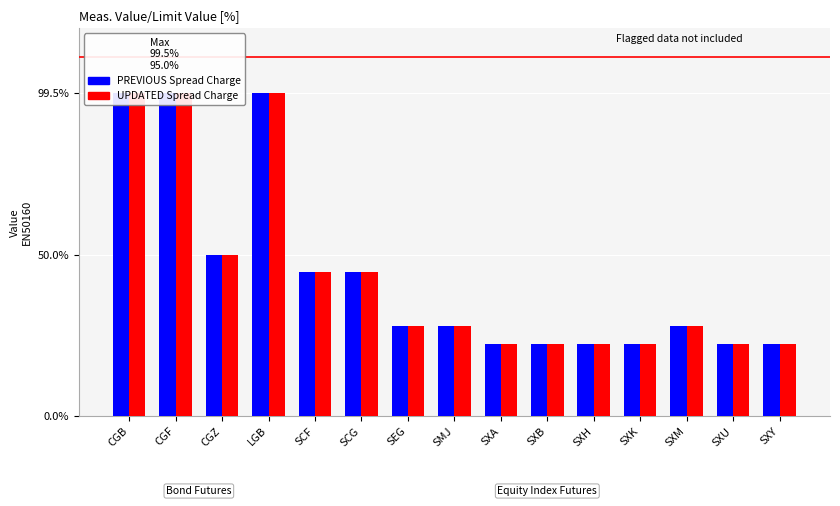

What is the total value across all series at SXK?

200